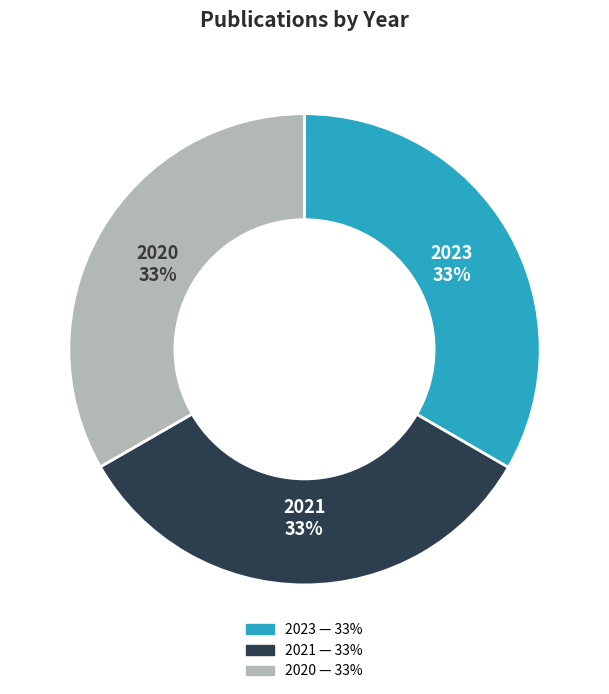

Do 2023 and 2020 together represent more than half of the pie?

Yes